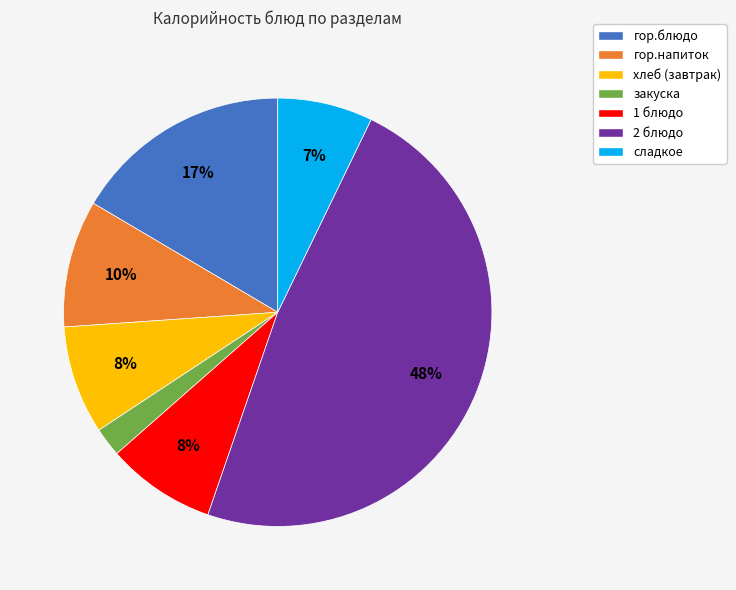

What is the ratio of the value at гор.напиток to the value at хлеб (завтрак)?

1.2